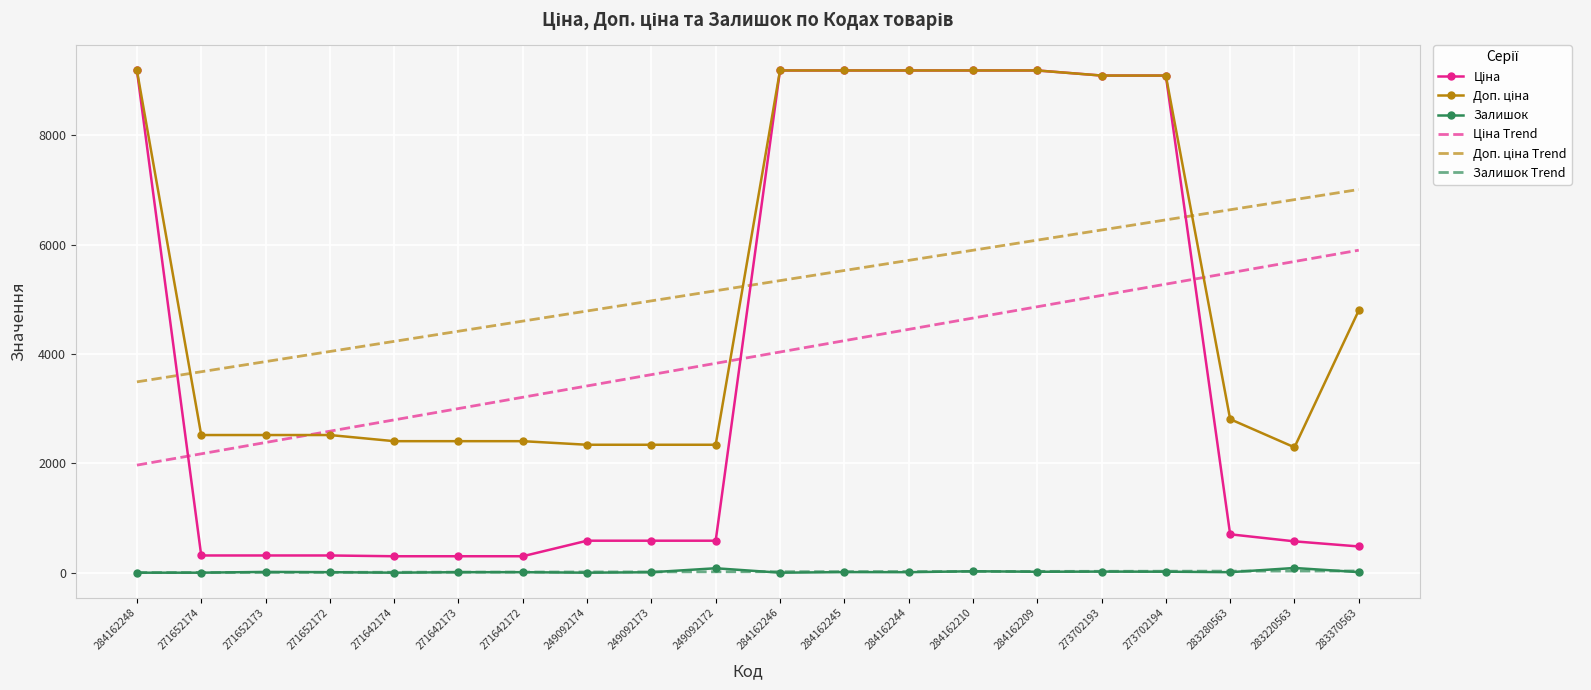

True or false: Залишок Trend has a value of 31.6 at 283370563.

True